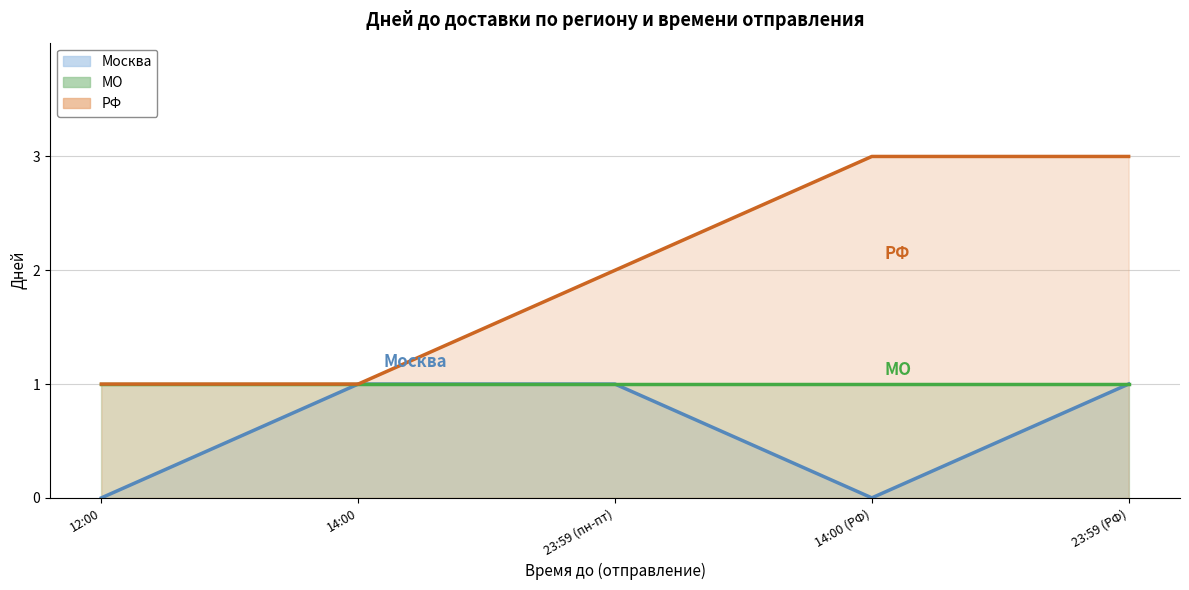

What is the maximum value for Москва?

1